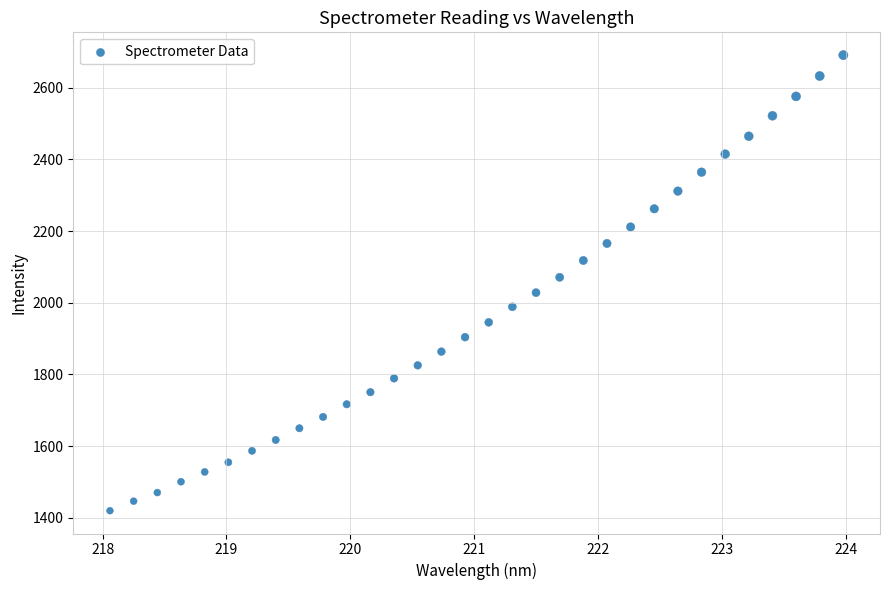

What is the range of Y values (max minus min)?

1270.6